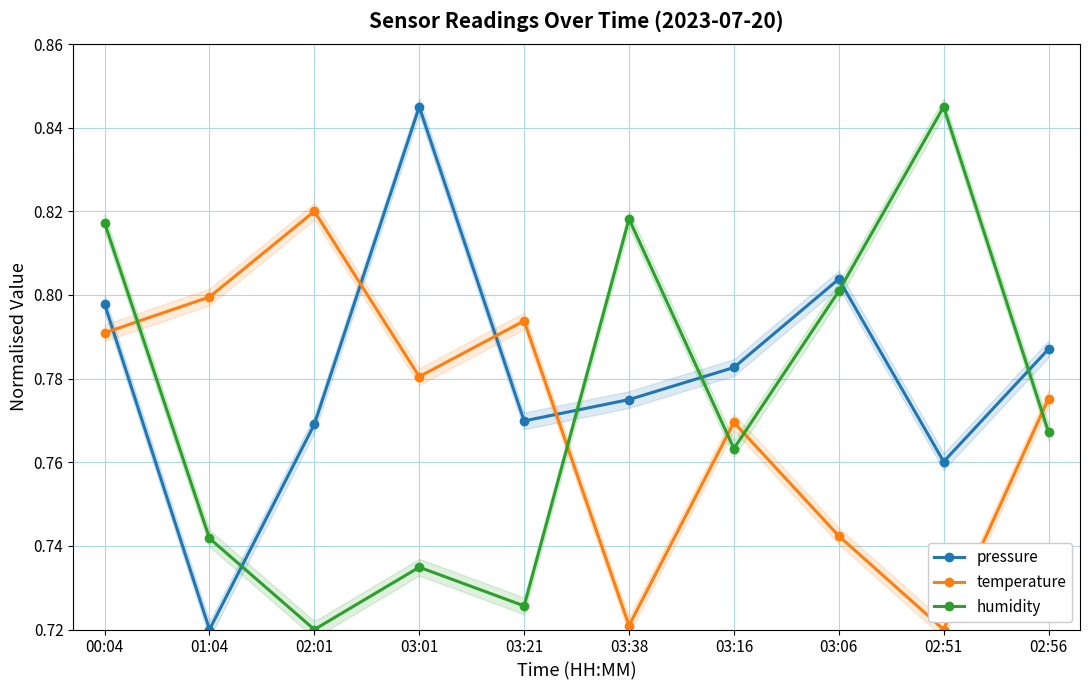

Is this an area chart (filled region under the line)?

No